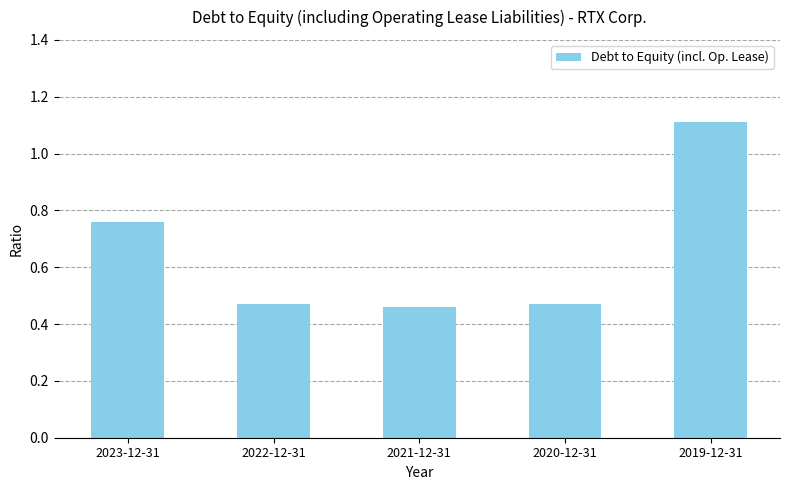

What is the maximum value shown in the chart?

1.1